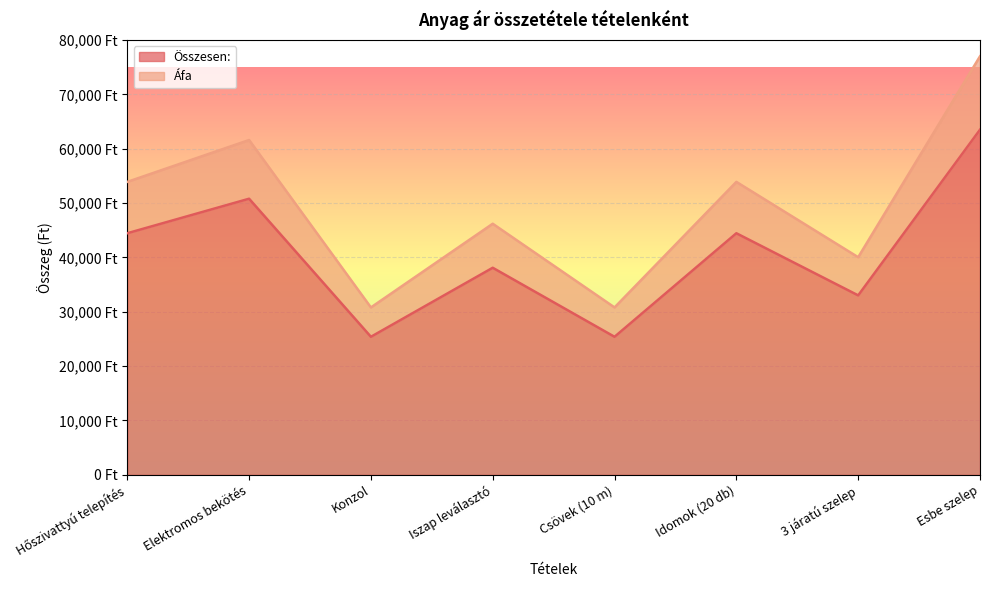

In Áfa, how many points are lower than both neighbors (excluding endpoints)?

3